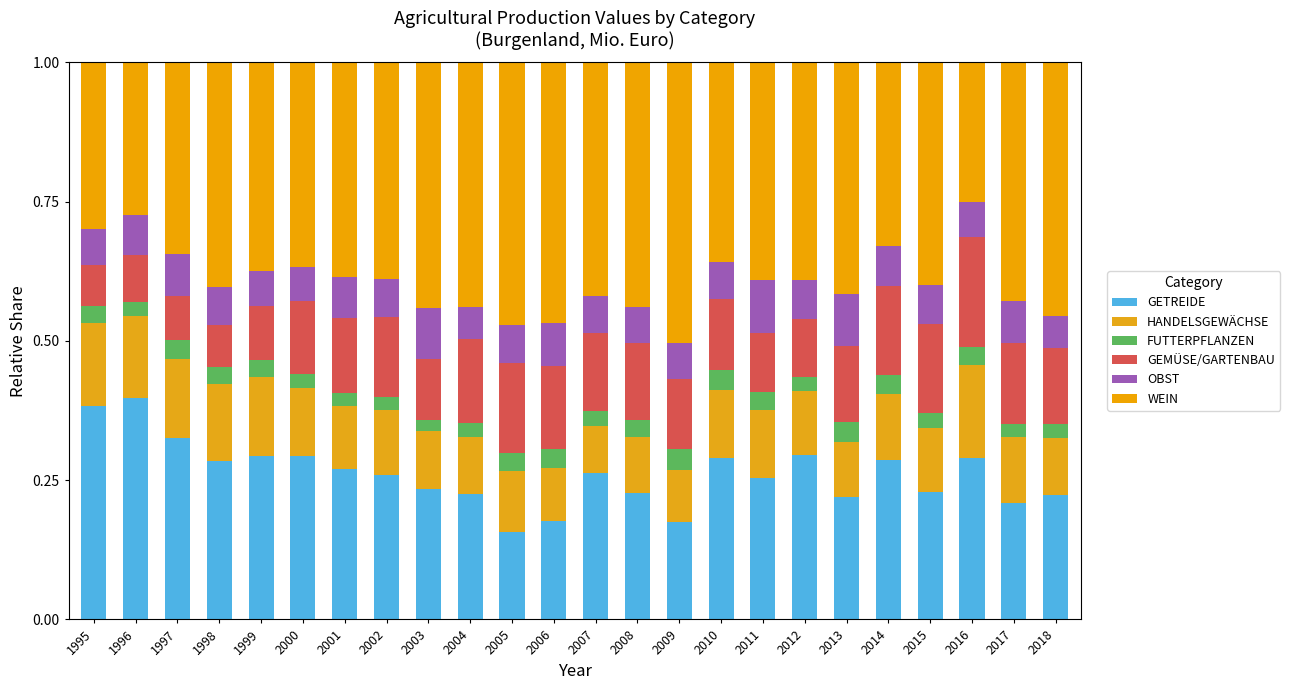

Are the bars grouped side by side (vs. stacked)?

No